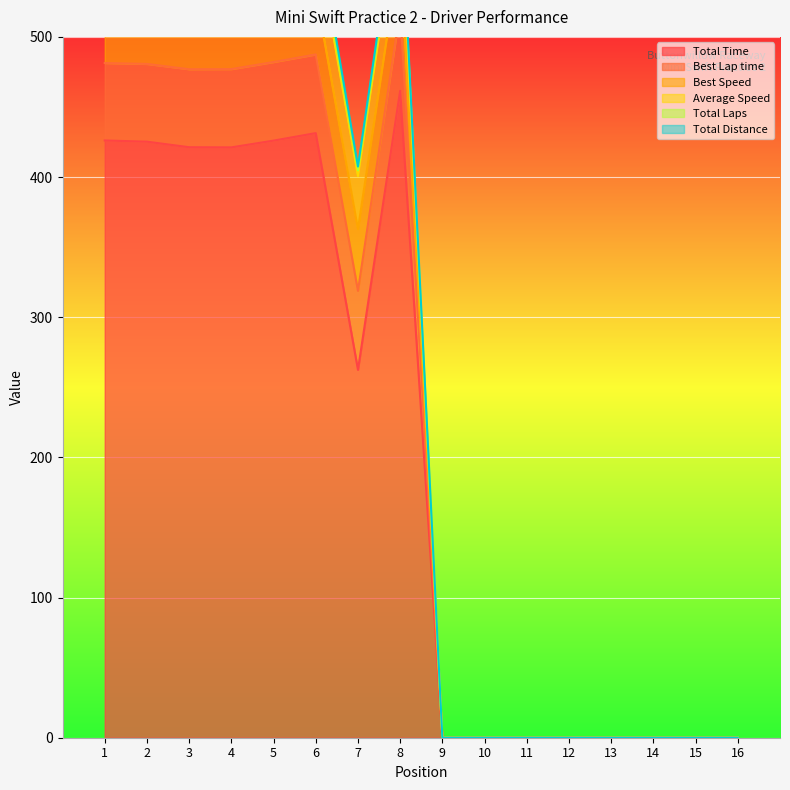

What is the average value of the Total Laps series?

232.7